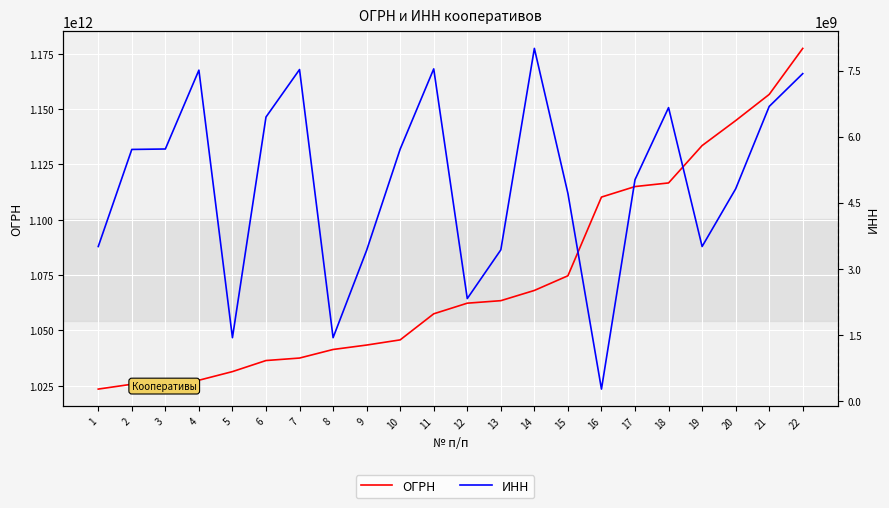

What is the difference between the second highest and second lowest values in the ИНН series?

6102859861